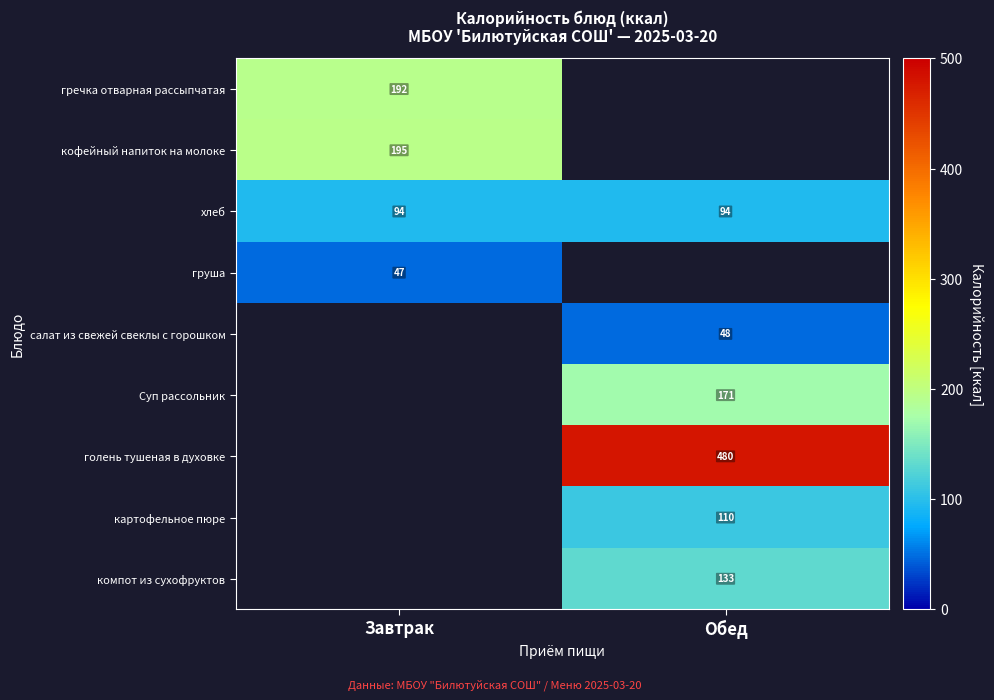

What is the sum of all хлеб values?

188